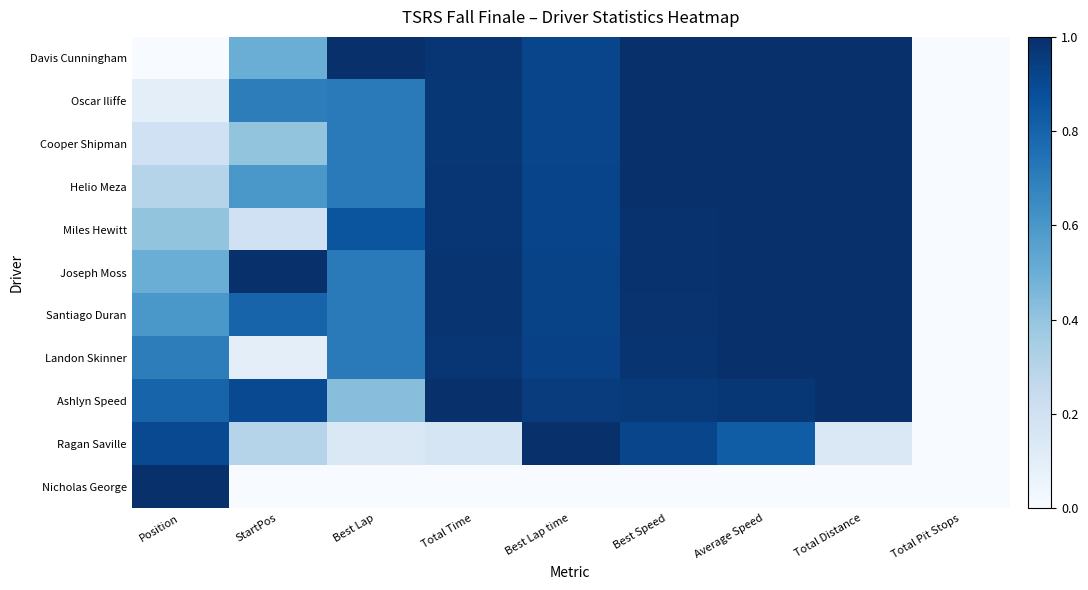

At how many categories does at least one series exceed 0?

8